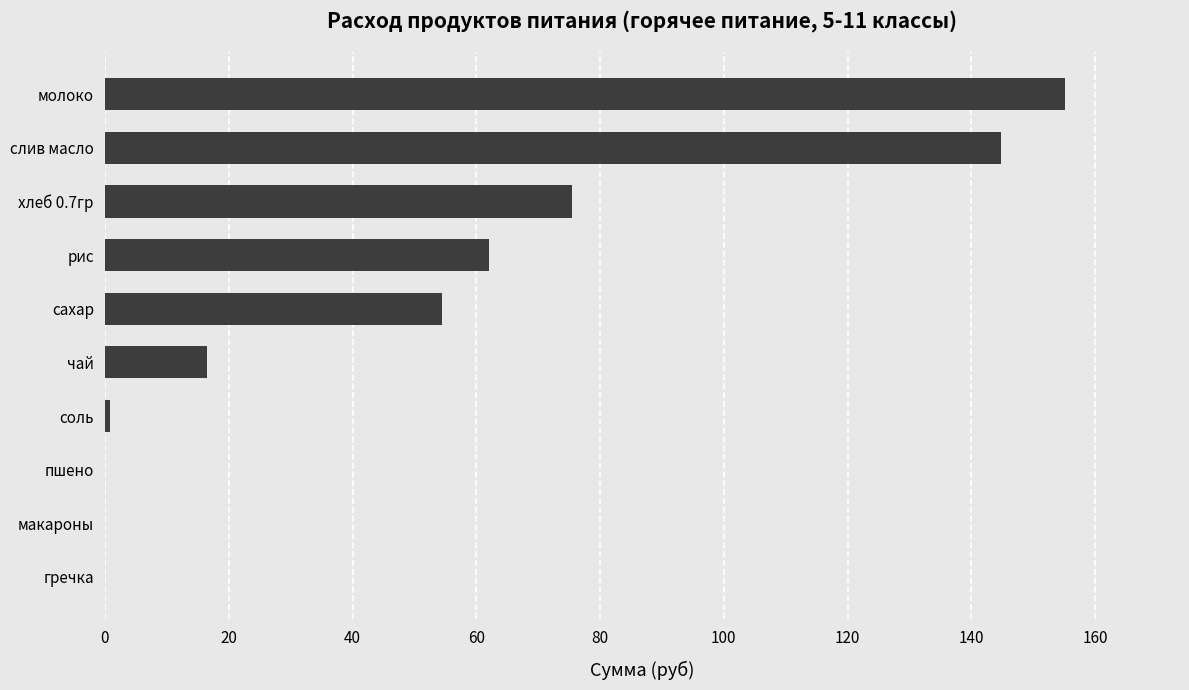

Count the number of data series in this chart.

1